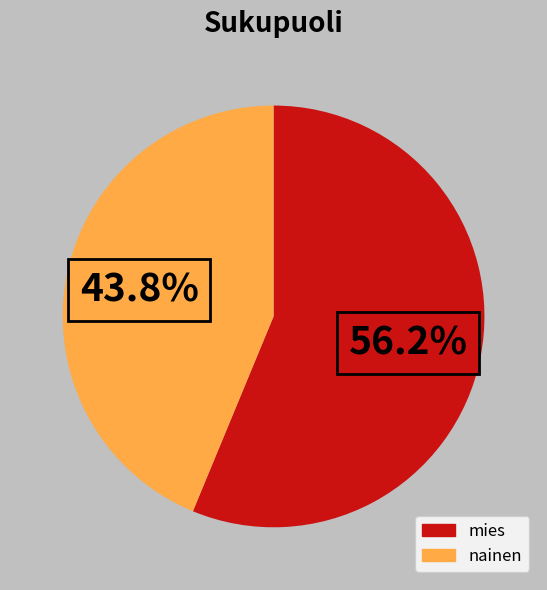

Which category has the biggest portion of the pie?

mies